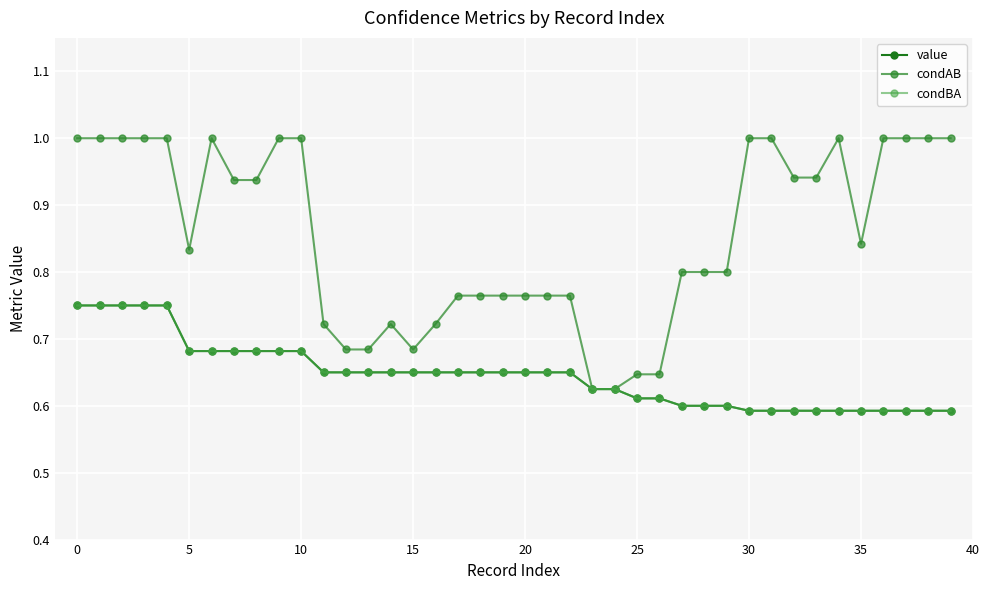

Is this an area chart (filled region under the line)?

No